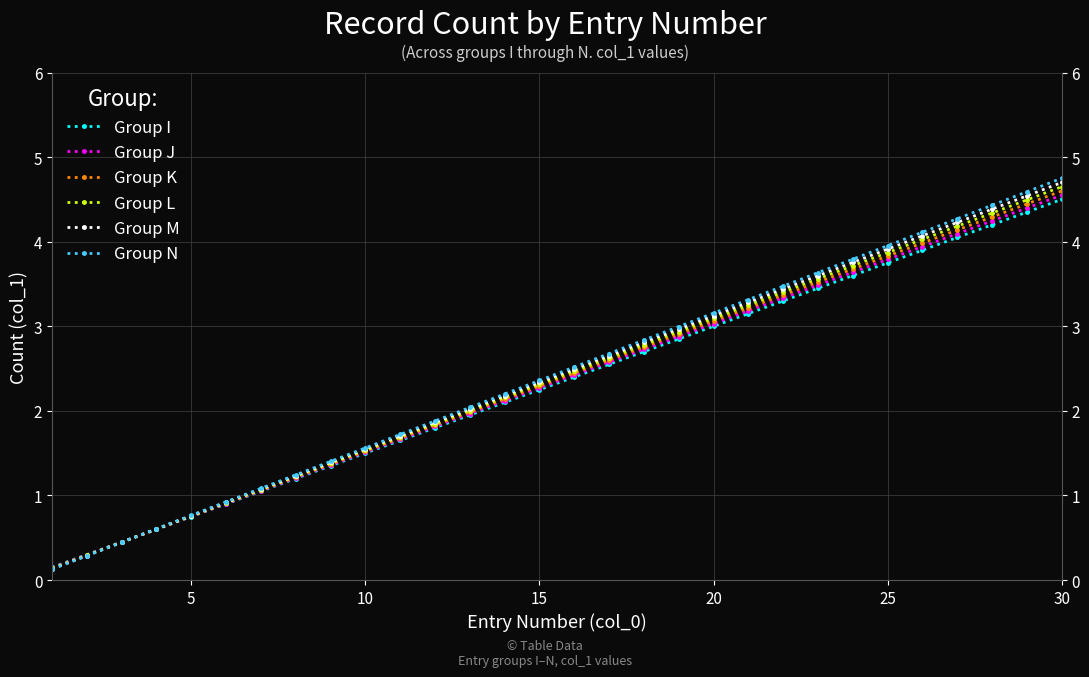

Which series ends up on top after the final intersection of Group K and Group J?

Group K